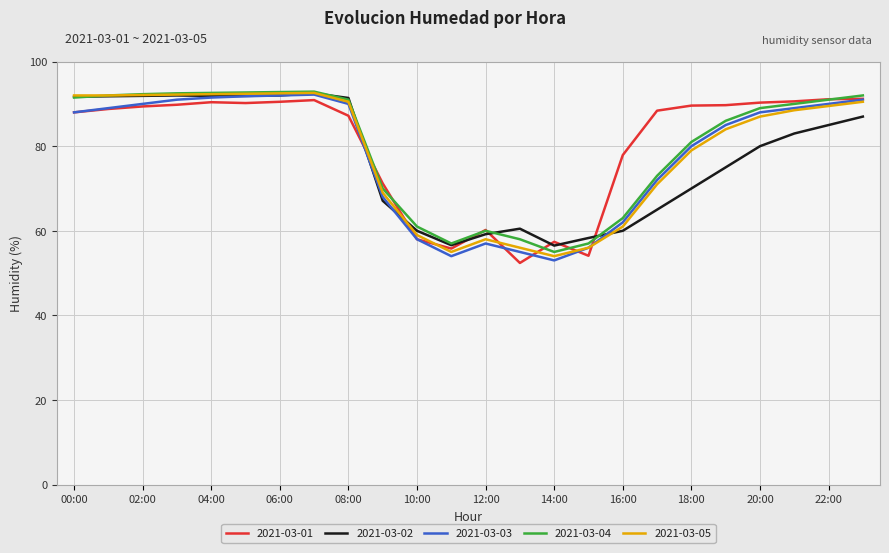

What is the smallest value displayed?

52.4